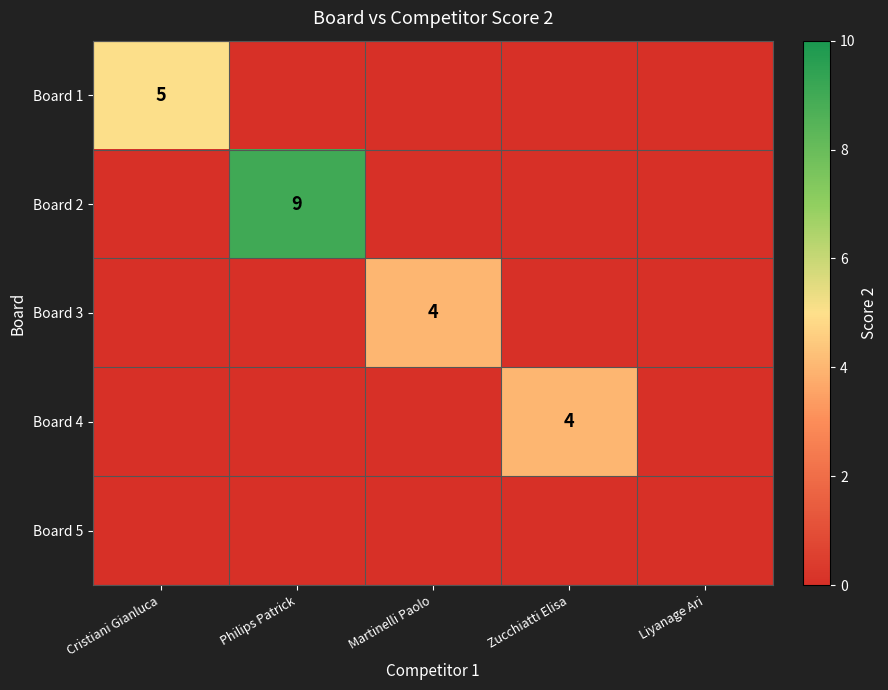

Between Philips Patrick and Martinelli Paolo, which series saw the biggest shift?

Board 2